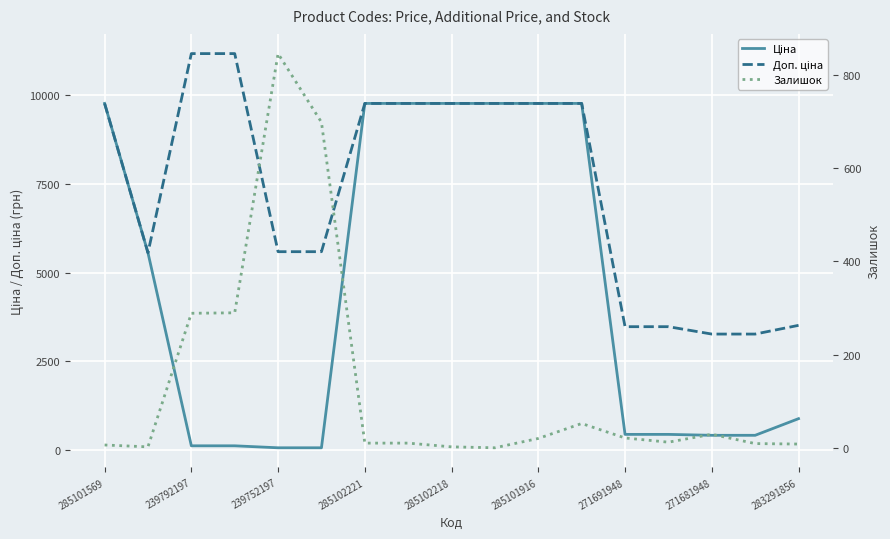

How many distinct data groups are displayed?

3